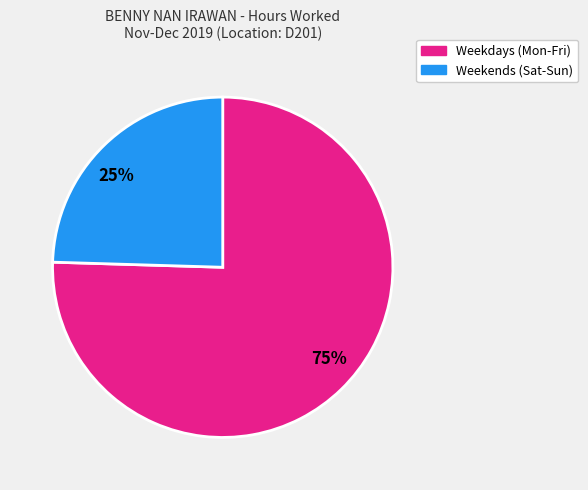

To the nearest percent, what is the average slice percentage?

50%